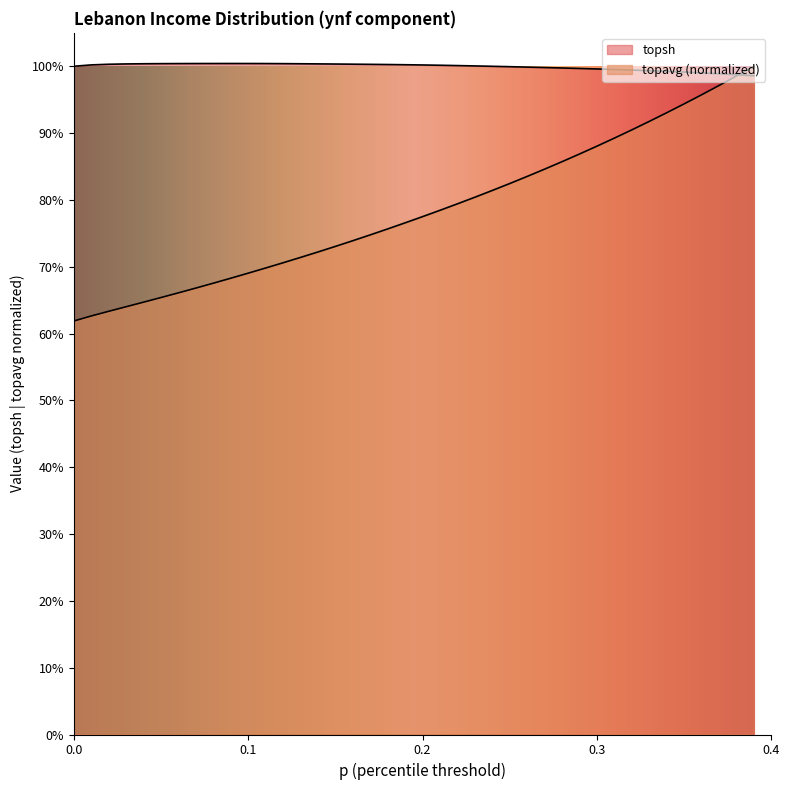

Which series has the largest range (max minus min)?

topavg